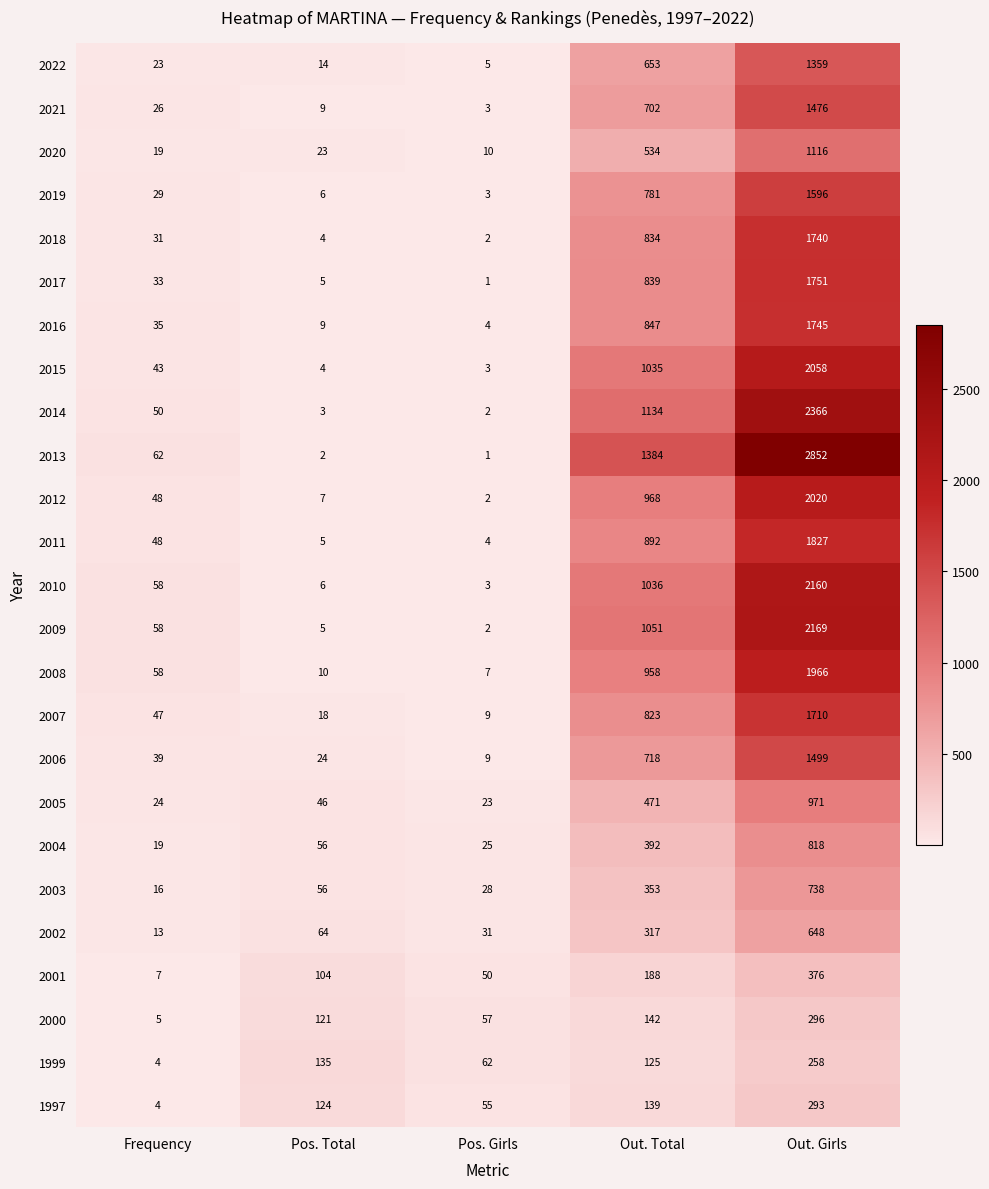

How many distinct data groups are displayed?

25